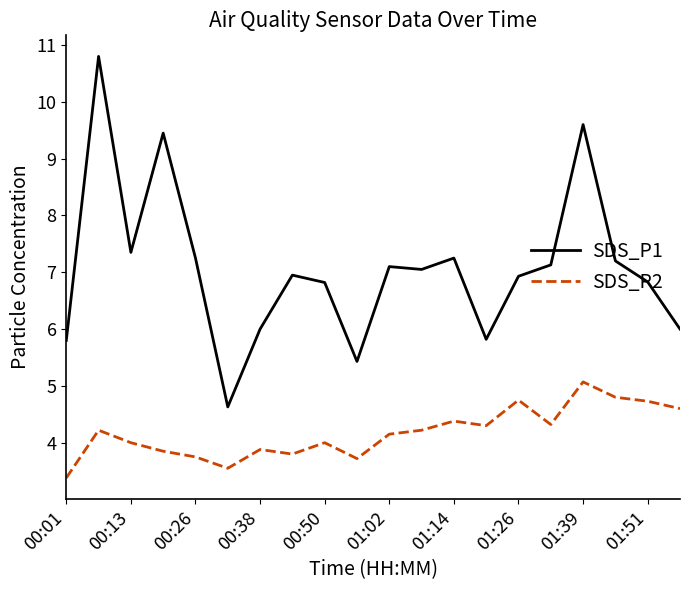

What is the smallest value displayed?

3.4